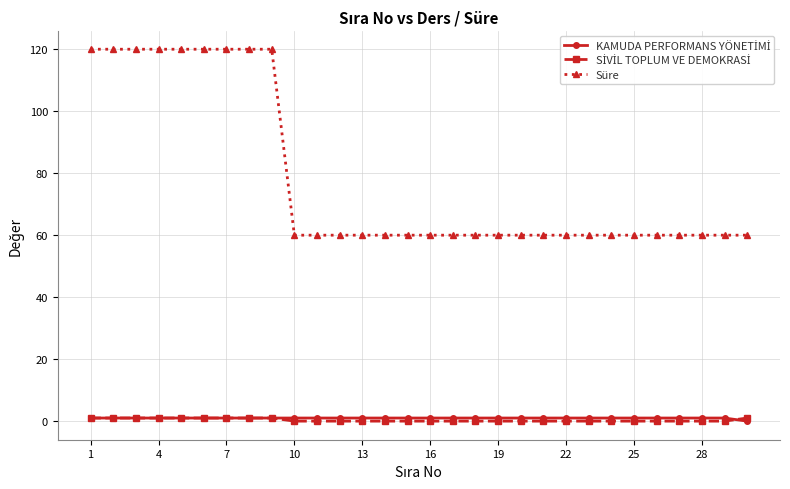

What is the lowest value of the Süre series?

60